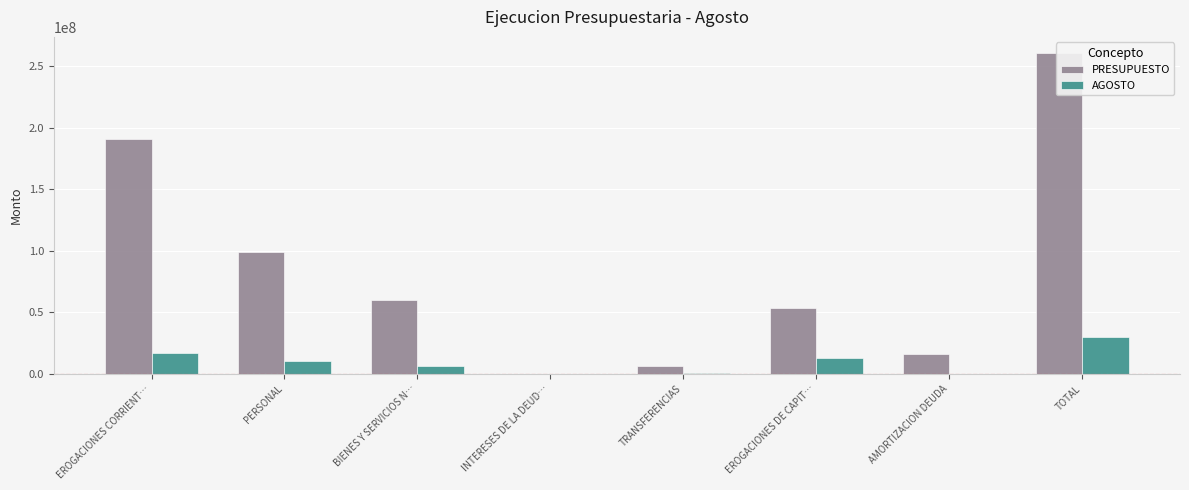

Is the value of AGOSTO at AMORTIZACION DEUDA greater than the value of PRESUPUESTO at BIENES Y SERVICIOS N…?

No